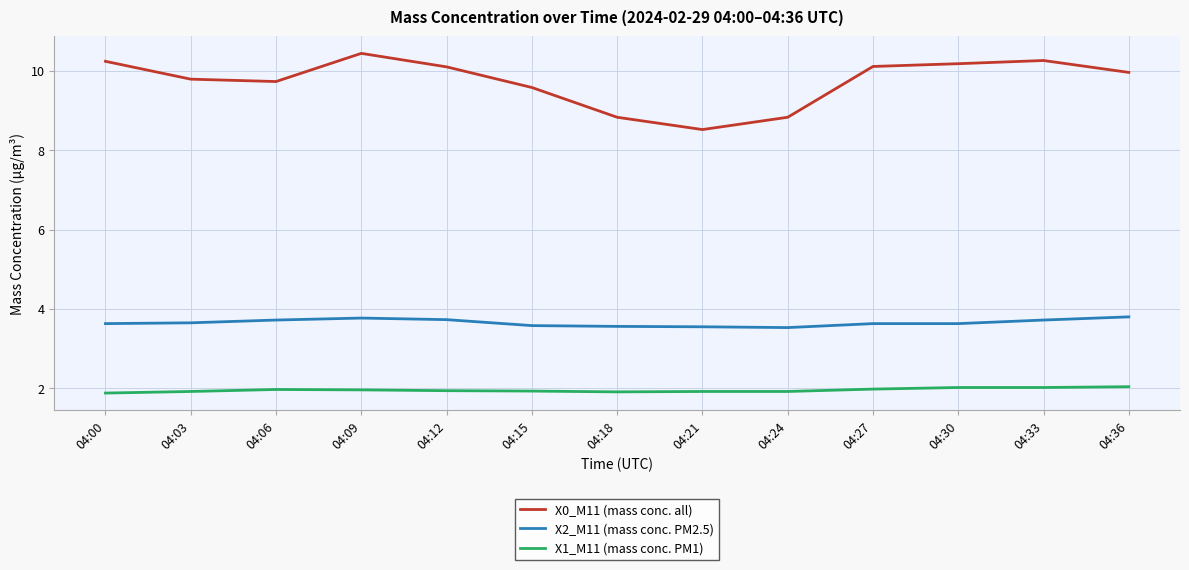

Is the value of X2_M11 (mass conc. PM2.5) at 04:09 greater than the value of X0_M11 (mass conc. all) at 04:27?

No